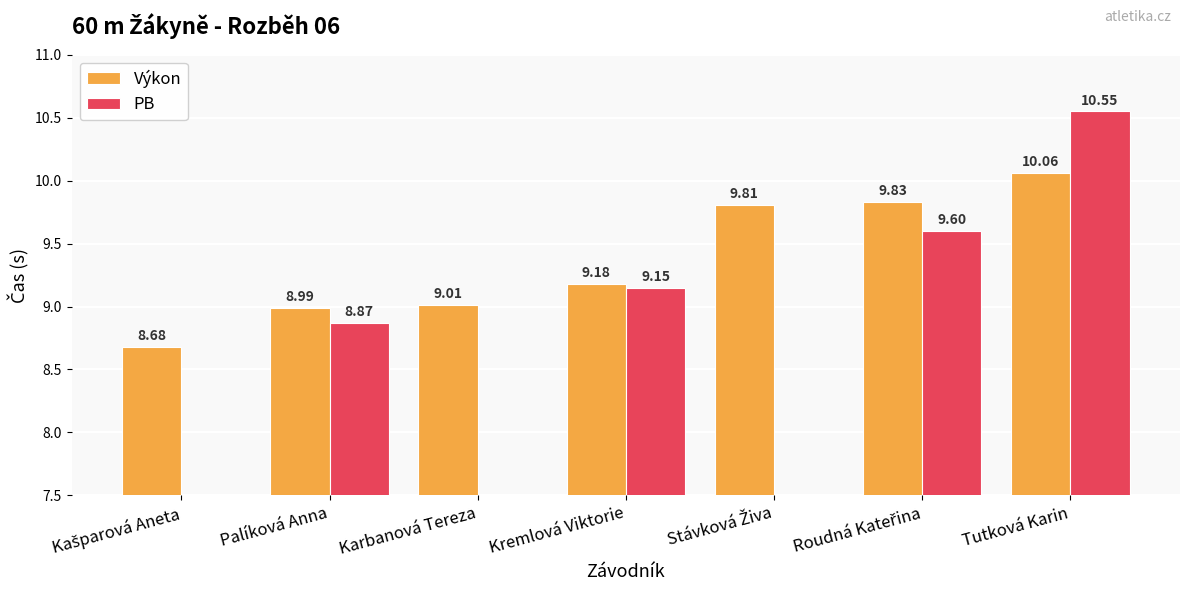

Reading left to right, list all the values displayed in this chart.

Výkon: 8.7	9.0	9.0	9.2	9.8	9.8	10.1
PB: 0.0	8.9	0.0	9.2	0.0	9.6	10.6